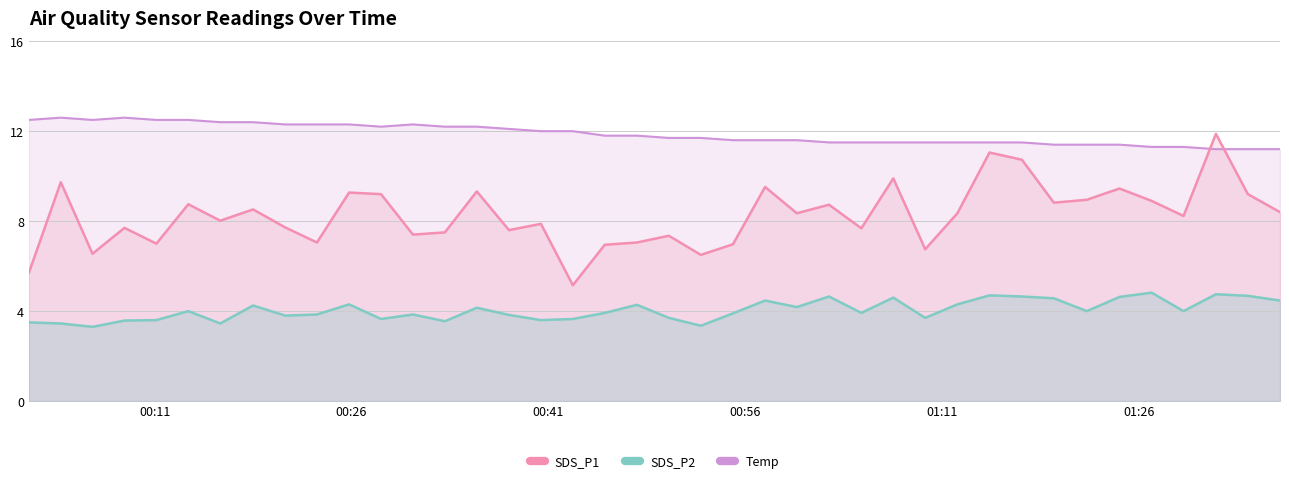

What is the difference between the maximum and minimum values in the SDS_P2 series?

1.5